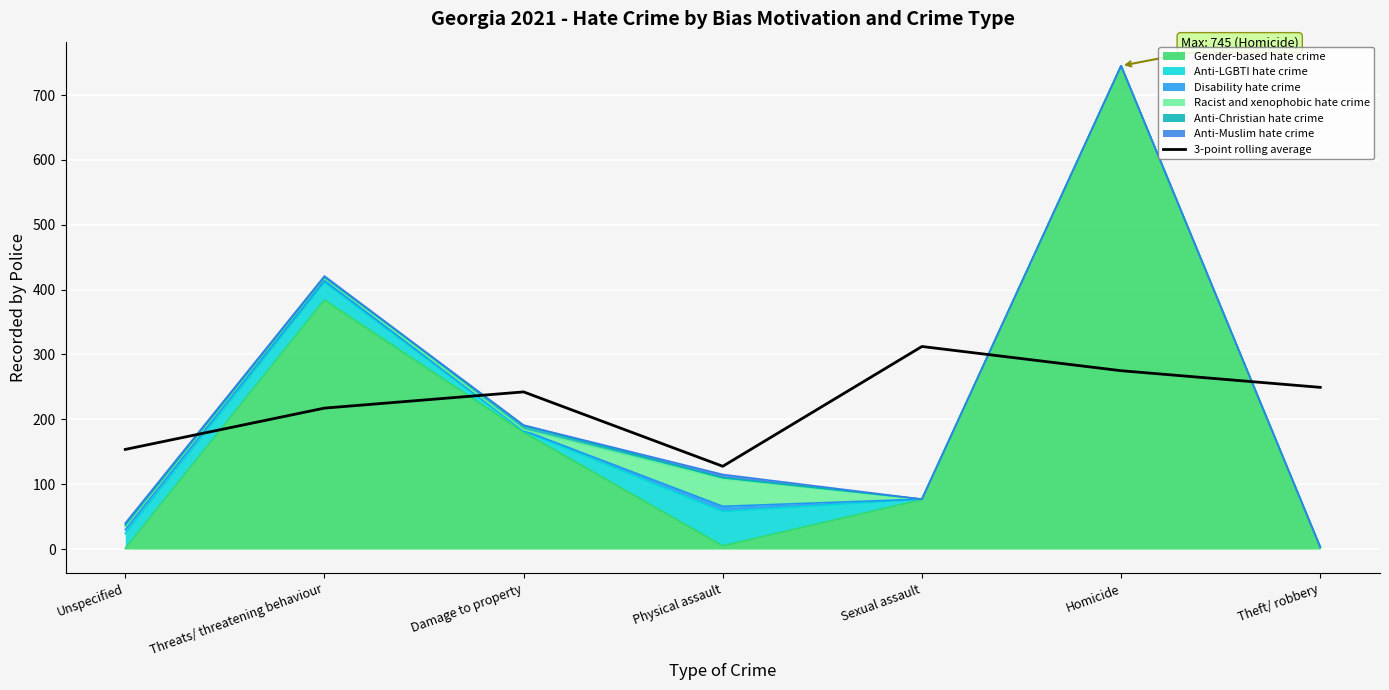

How many values exceed 242?

4